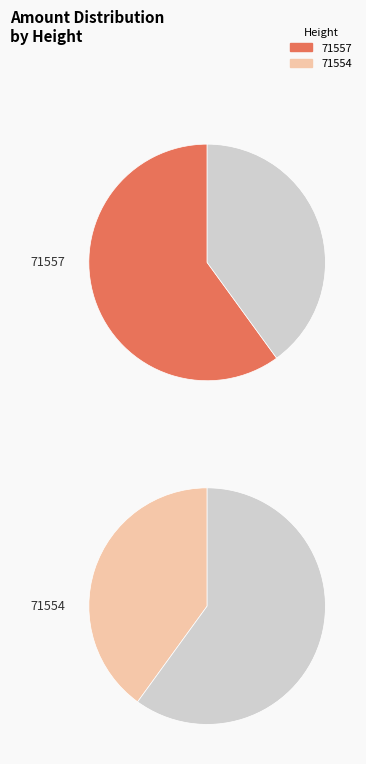

True or false: 71557 accounts for 55% of the total.

False